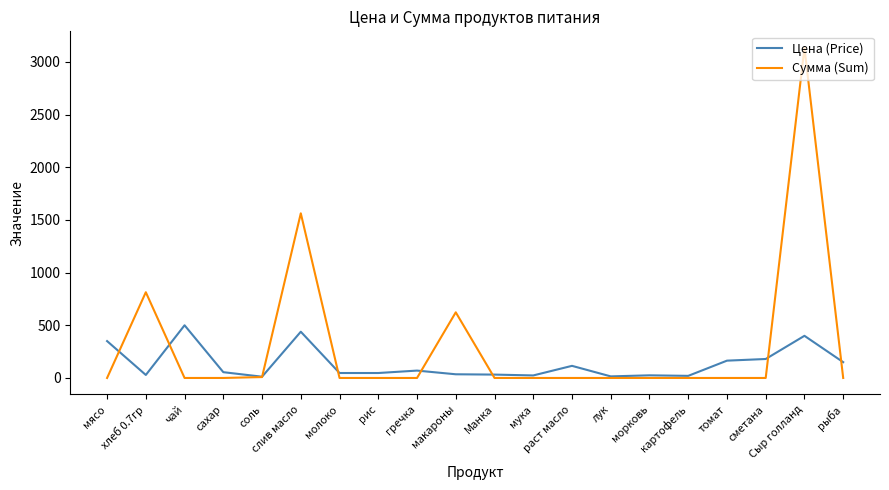

Which series has the largest total across all categories?

Сумма (Sum)